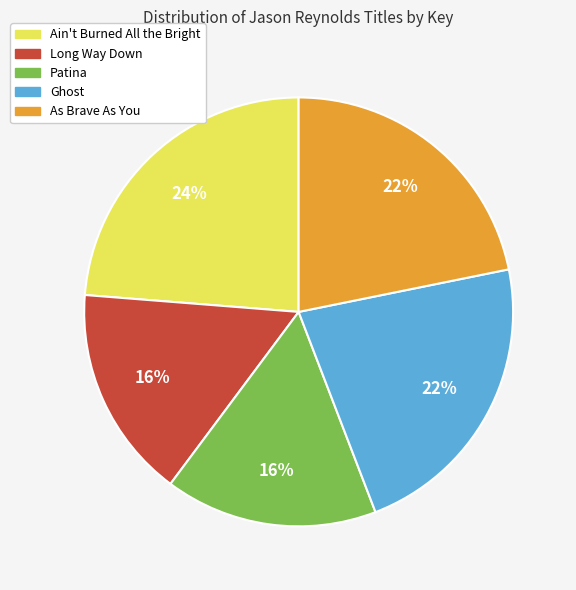

The Ghost slice represents 22% of the pie. True or false?

True